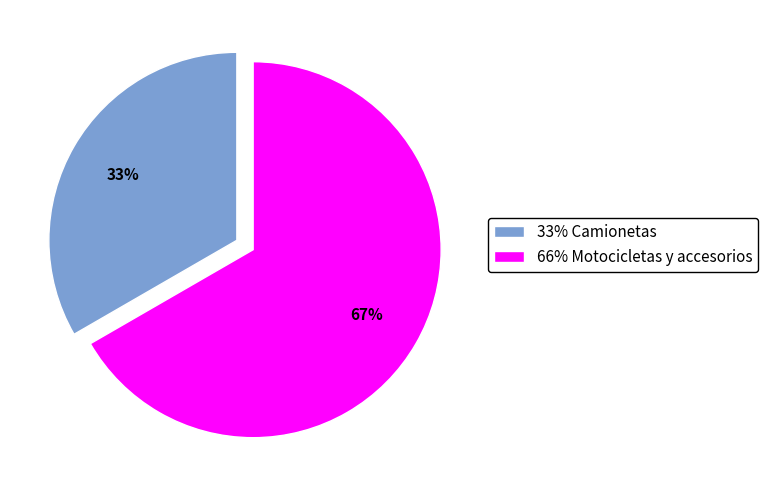

The 66% Motocicletas y accesorios slice represents 67% of the pie. True or false?

True